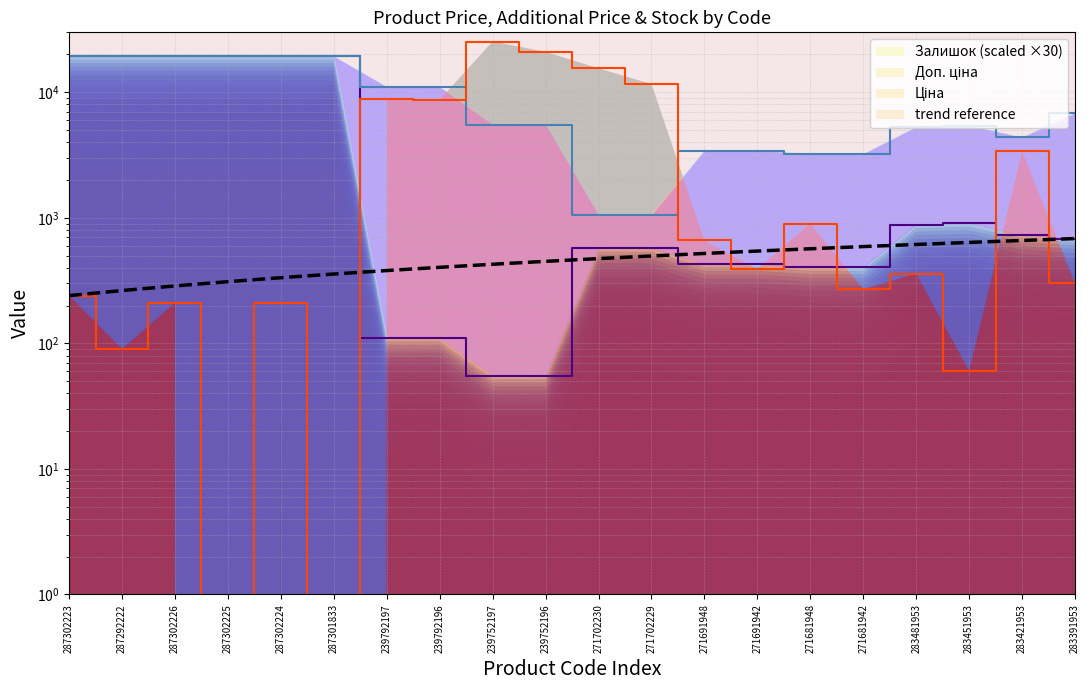

Is it true that the value at 287302226 is 429.7?

False